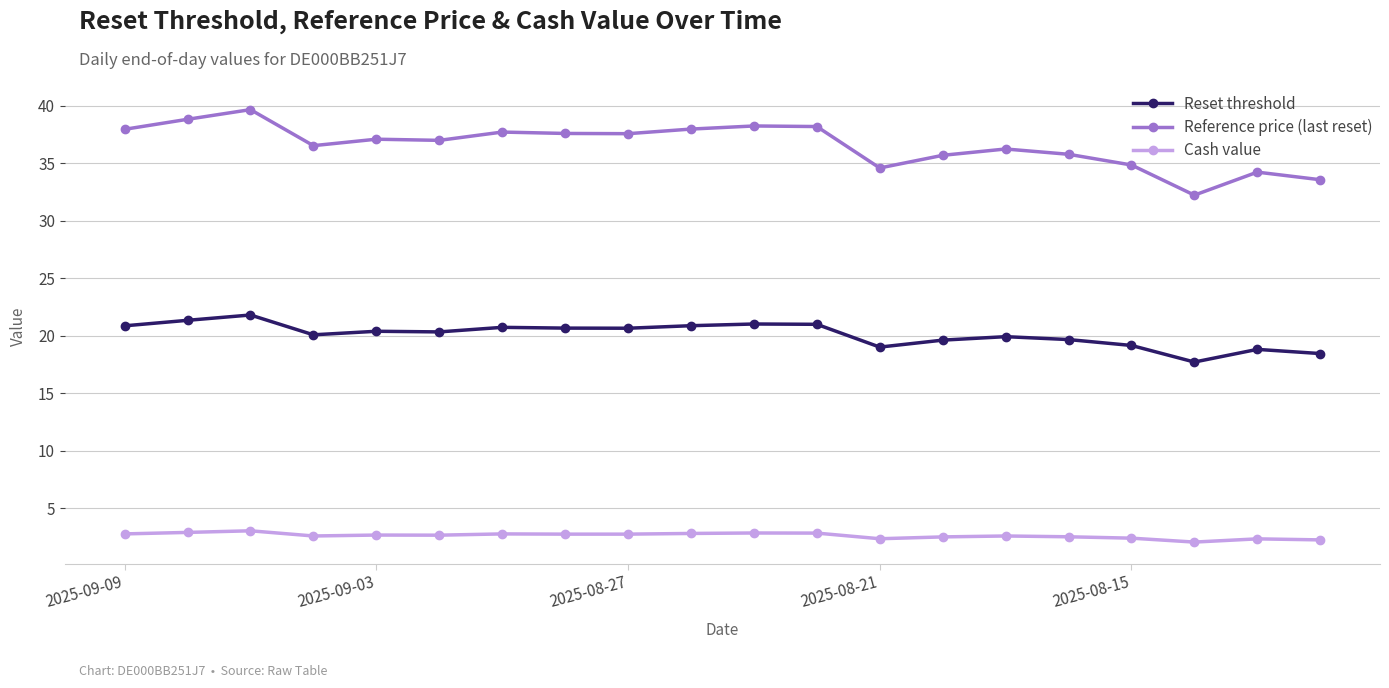

How many distinct data groups are displayed?

3